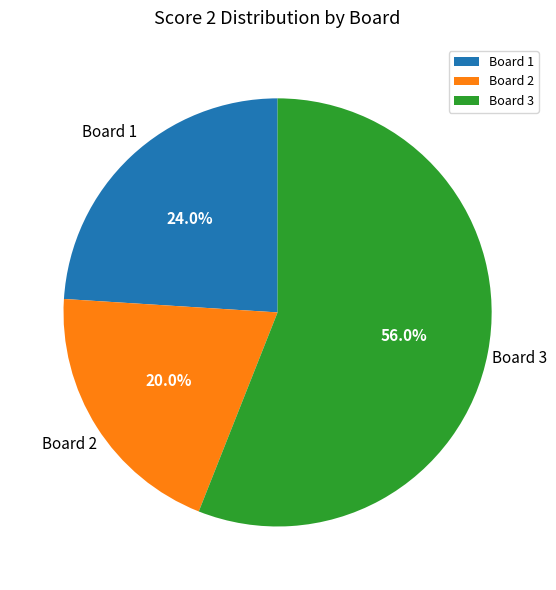

How many slices are in this pie chart?

3